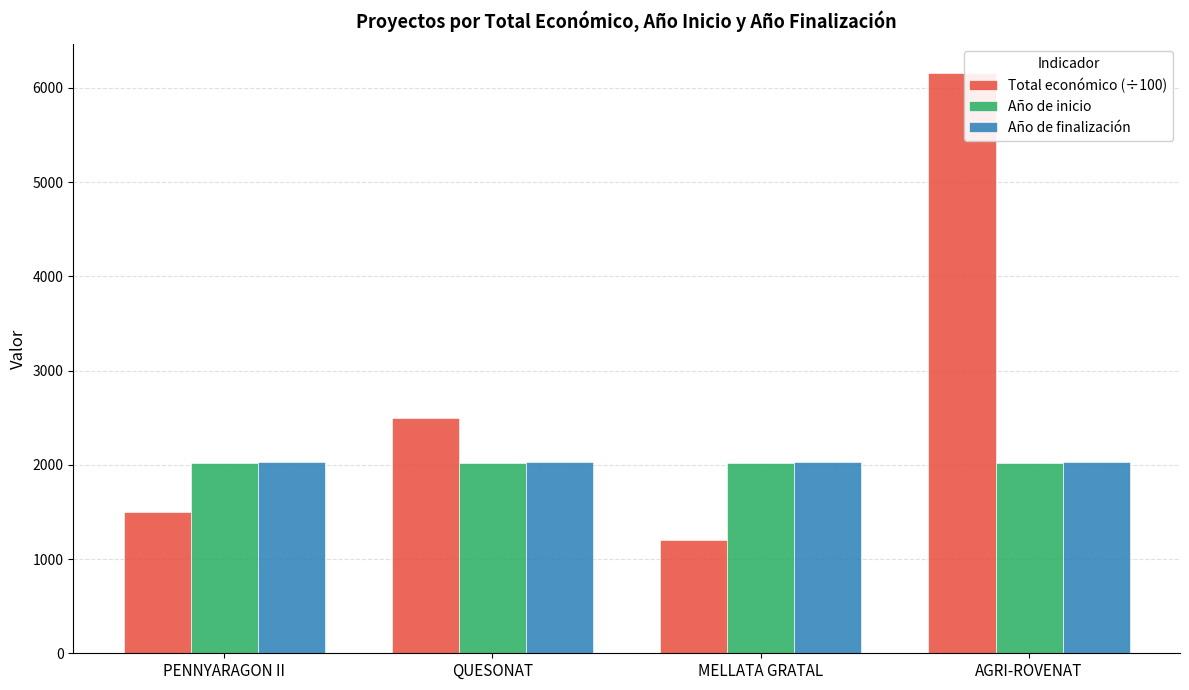

What position from the left is MELLATA GRATAL?

3